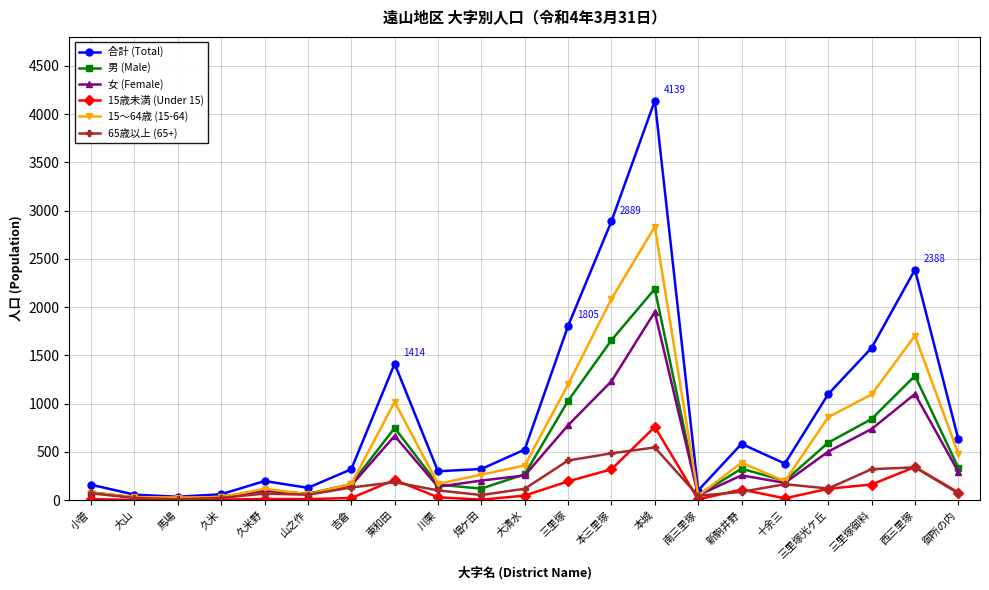

What is the average value of the 合計 (Total) series?

910